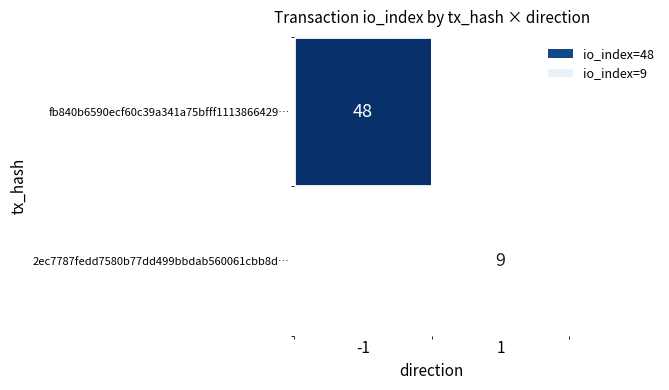

At how many categories does at least one series exceed 33?

1